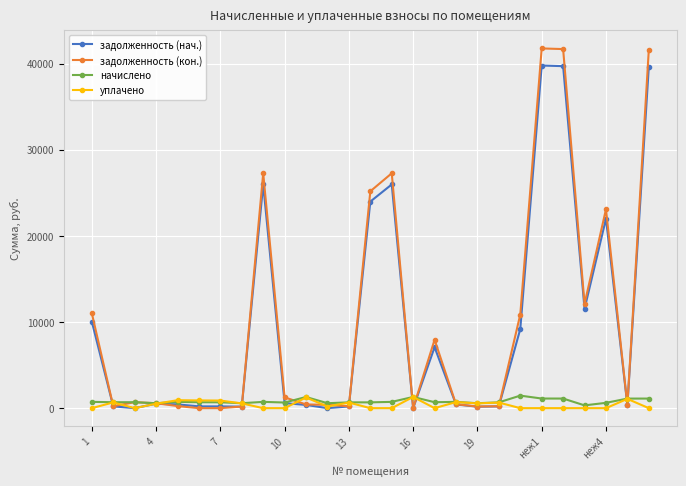

How many data points in задолженность (кон.) are less than 574?

13